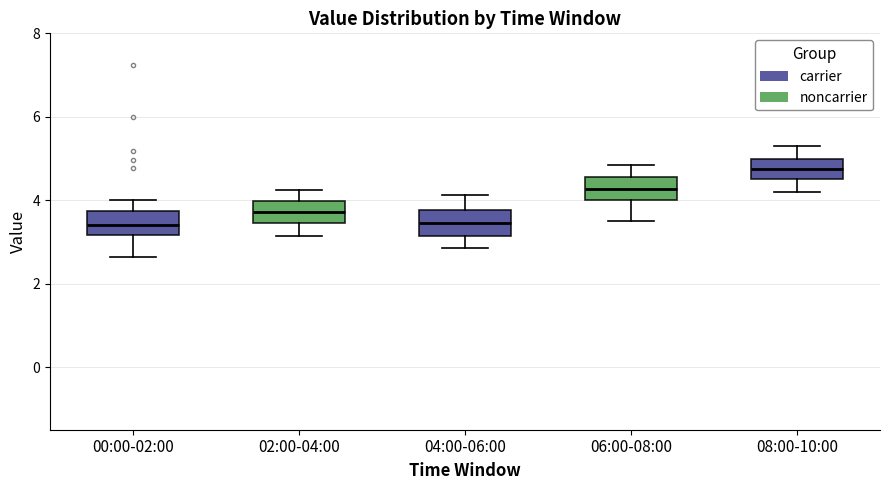

Where is the lower edge of the box for 02:00-04:00 on the y-axis? The values are not printed on the chart, so give them approximately, as read against the axis.

3.4